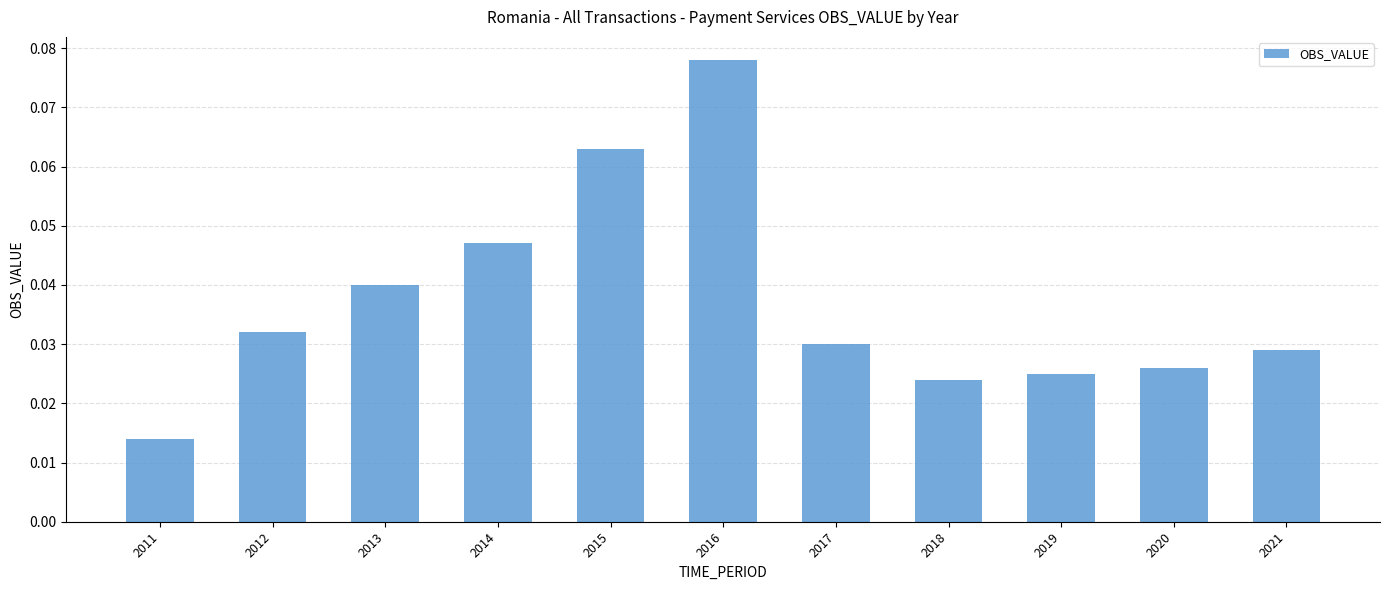

Which label corresponds to the smallest value in the chart?

2011